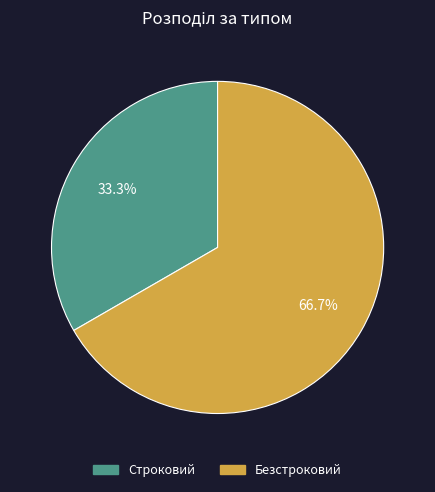

Does Безстроковий represent more than half of the total?

Yes